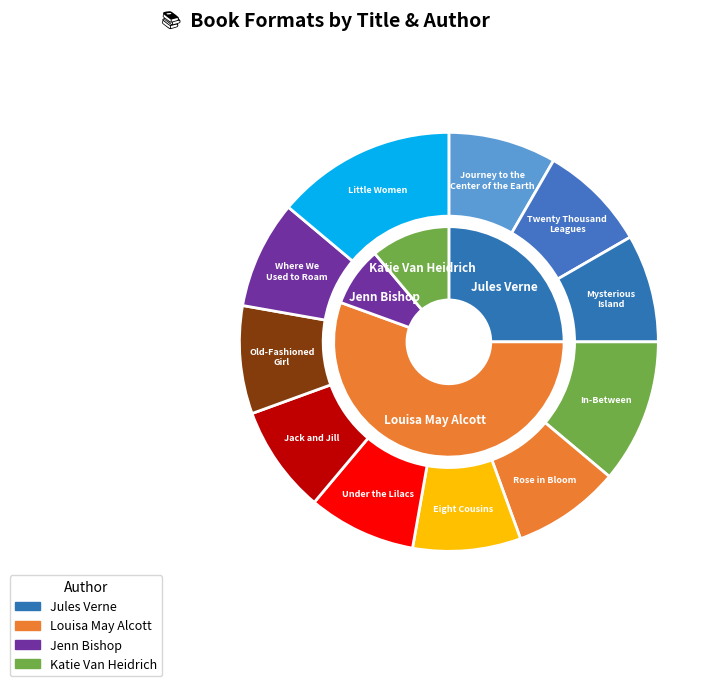

Is it true that Where We Used to Roam is 8% of the pie?

True